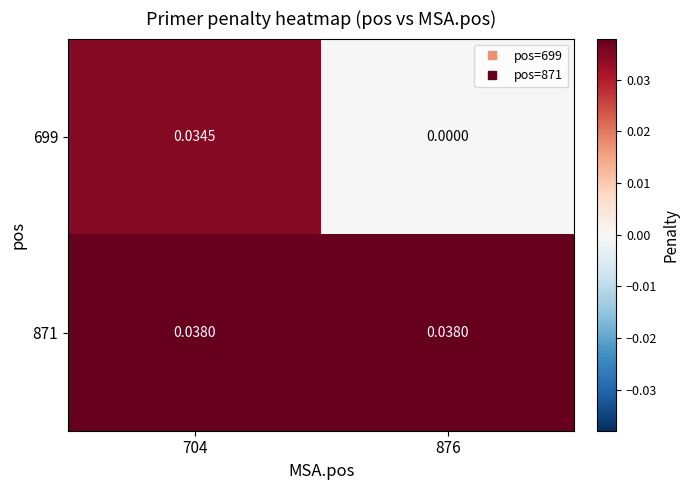

How many series are shown in this chart?

2